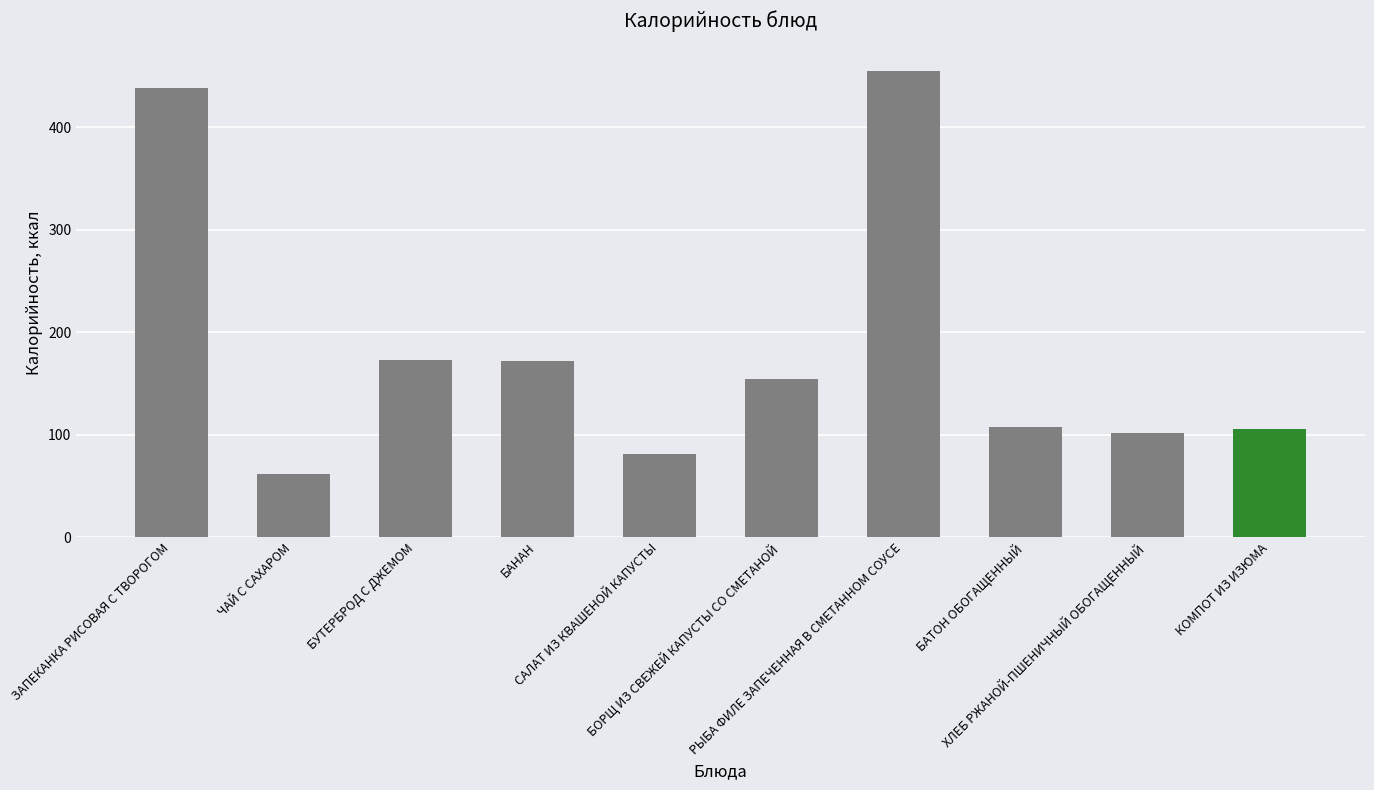

What is the greatest value displayed?

454.9